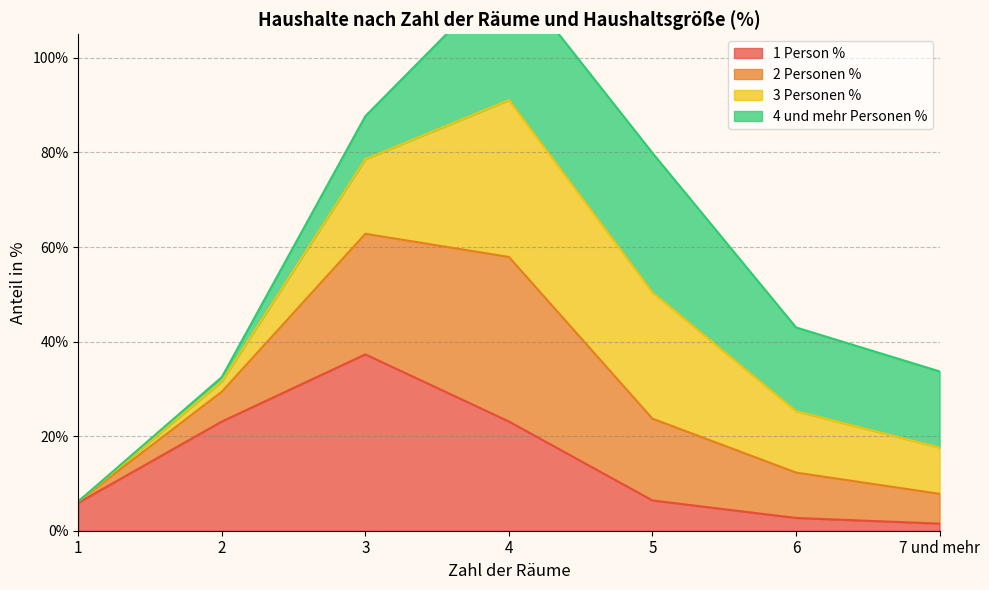

In 2 Personen %, how many points are higher than both neighbors (excluding endpoints)?

1